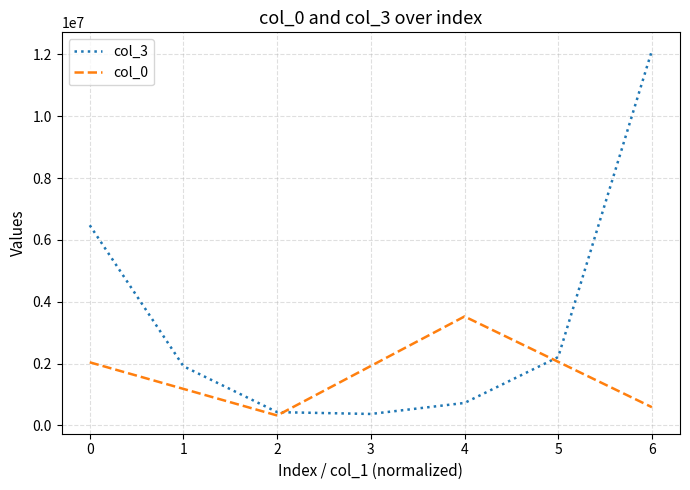

What is the maximum value for col_3?

12120855.9